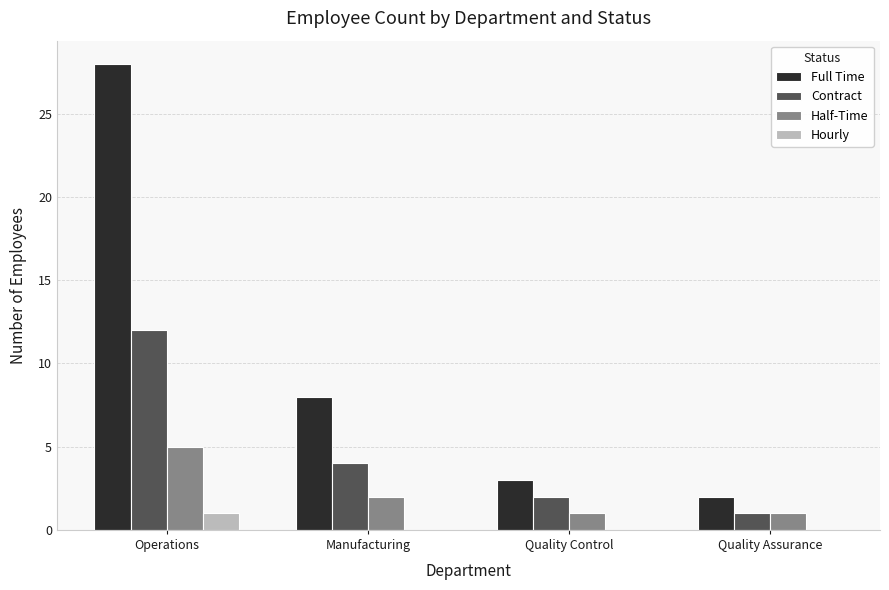

What is the average value of the Full Time series?

10